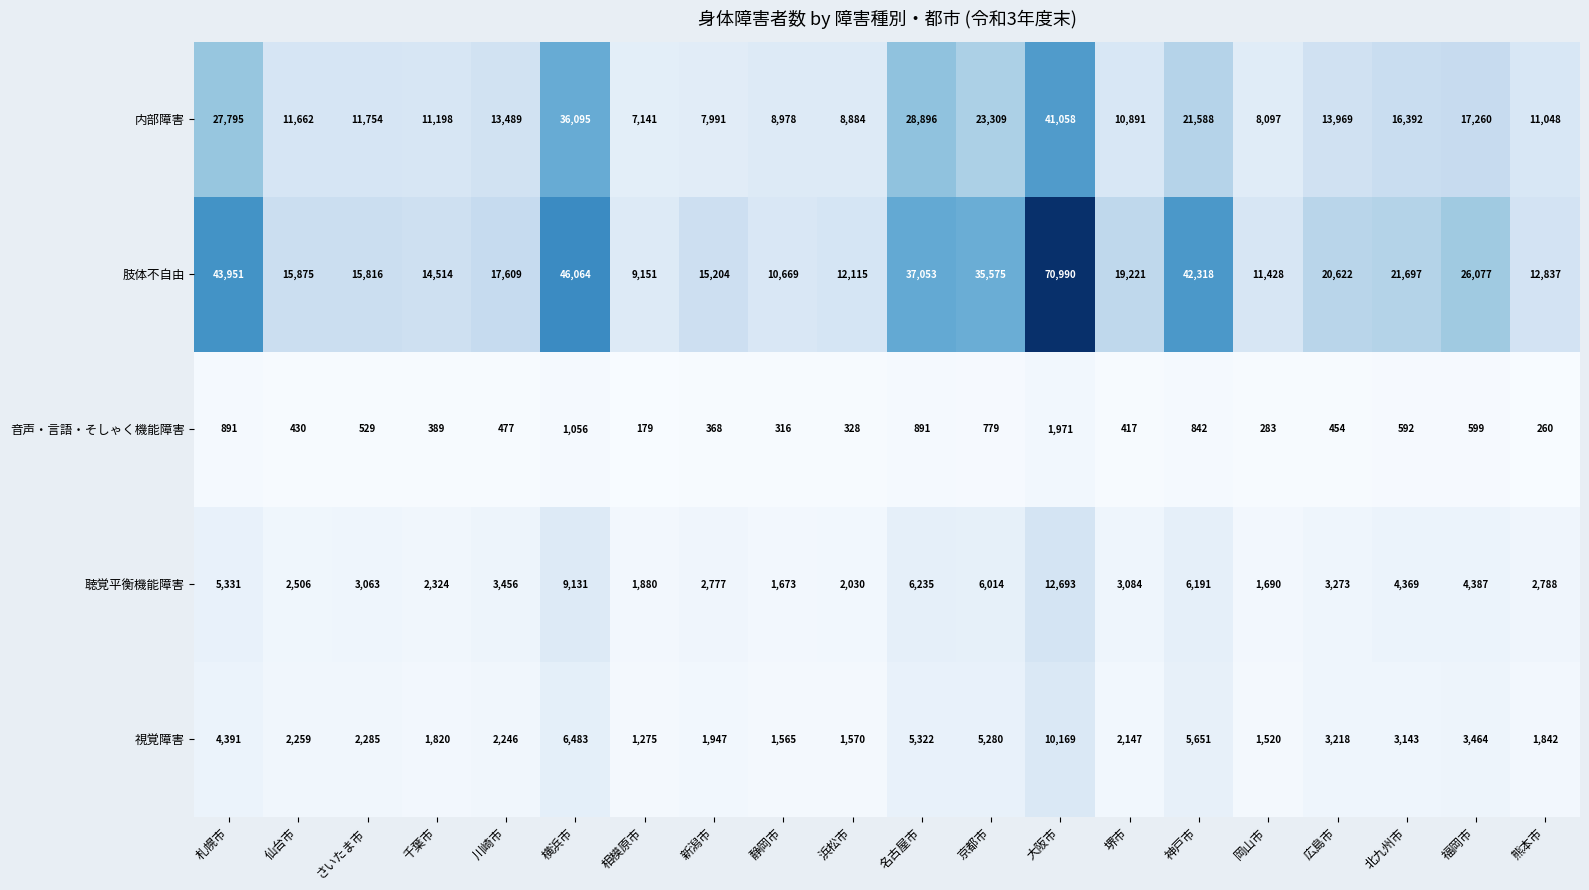

Which series changed the most between 神戸市 and 北九州市?

肢体不自由